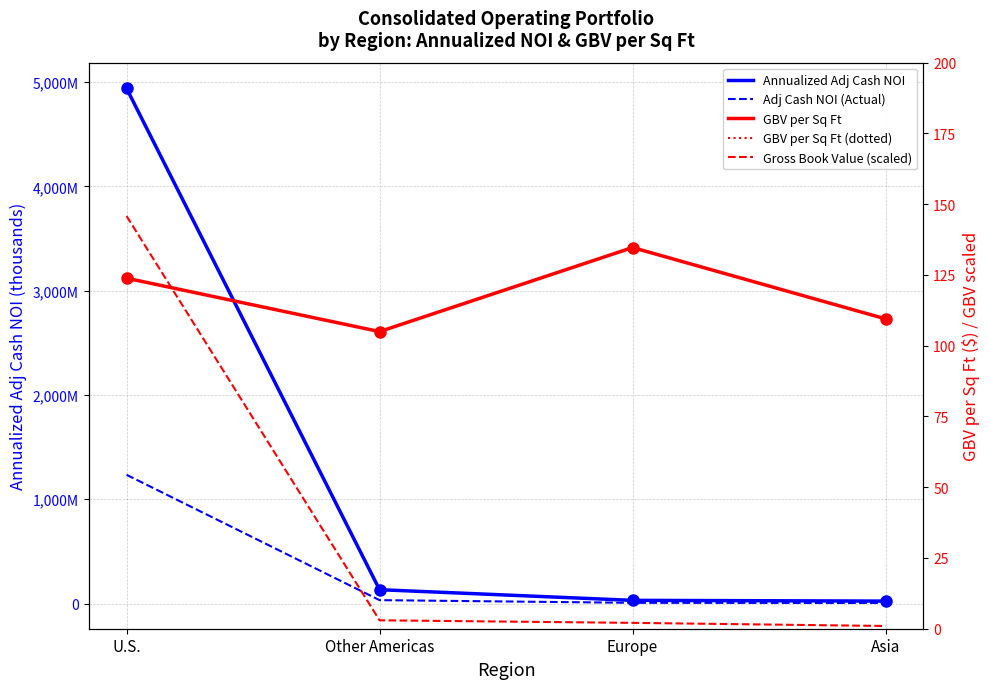

True or false: GBV per Sq Ft (Consolidated) and Adjusted Cash NOI Actual (Consolidated) cross at least once.

False